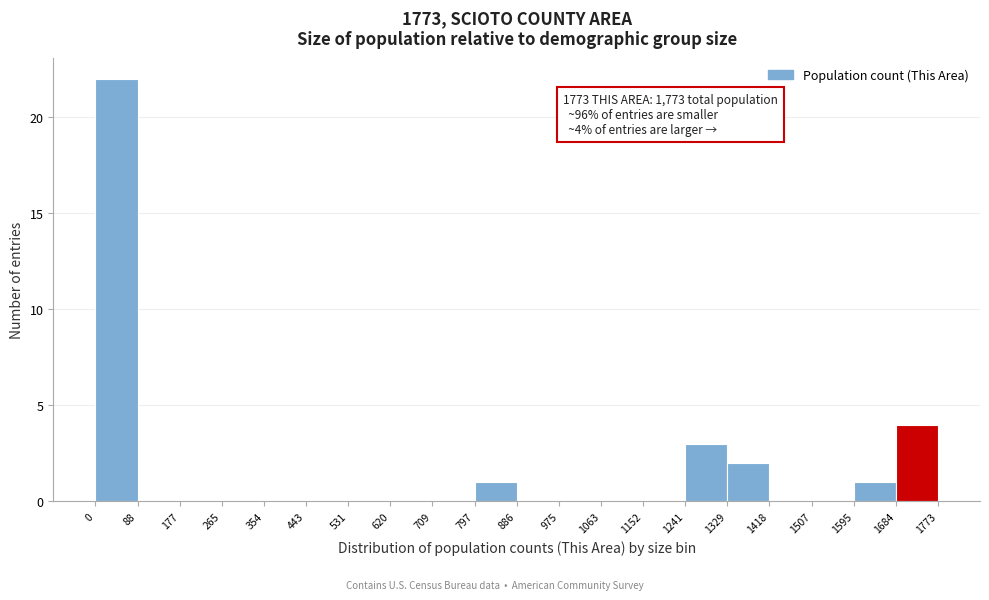

Over which range of the x-axis is the bar tallest?

0 to 88